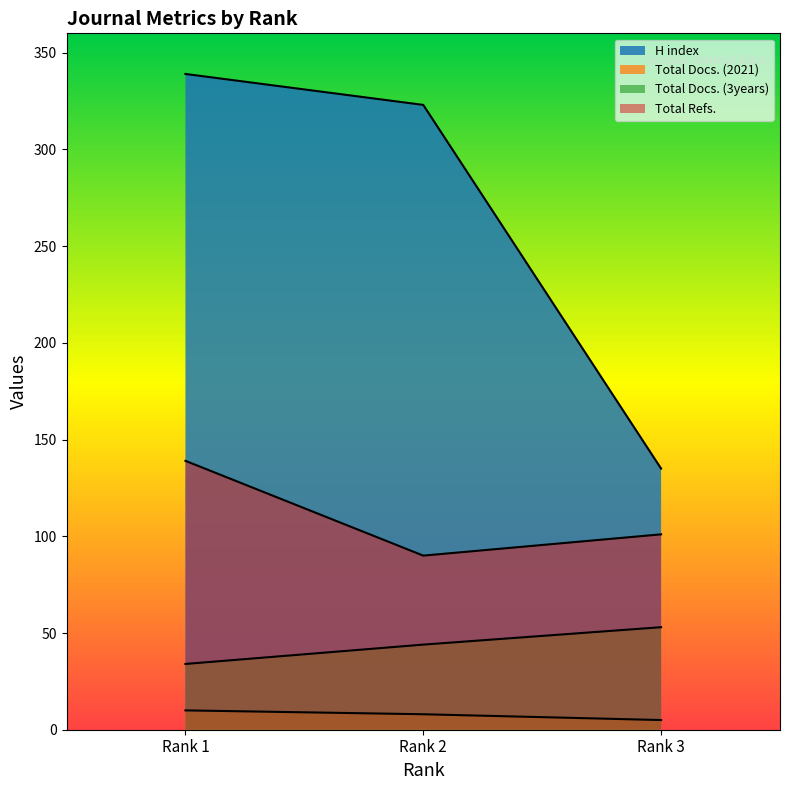

What is the sum of all Total Docs. (3years) values?

131